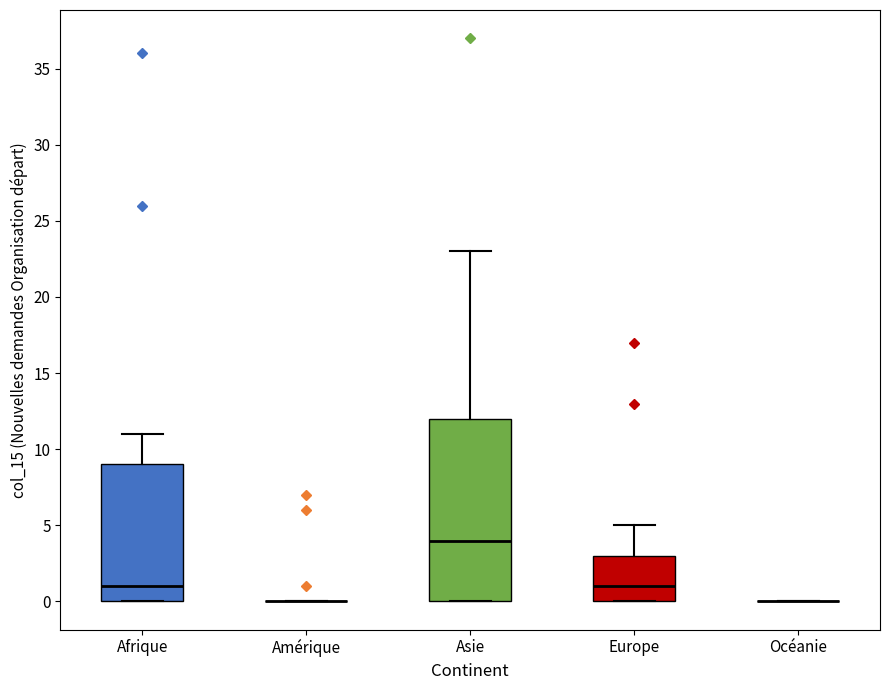

Comparing the boxes themselves (not the whiskers), which one is the tallest?

Asie